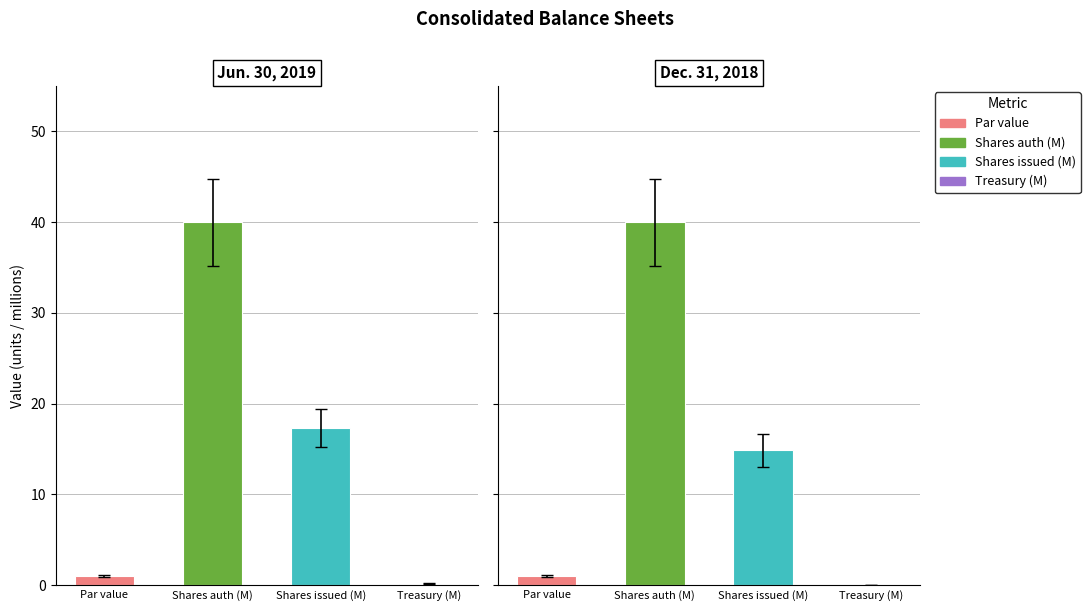

At which category is the sum across all series the highest?

Shares auth (M)